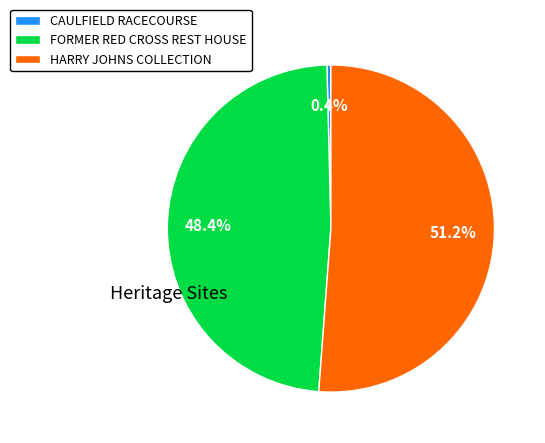

Rank the categories by value from lowest to highest.

CAULFIELD RACECOURSE, FORMER RED CROSS REST HOUSE, HARRY JOHNS COLLECTION